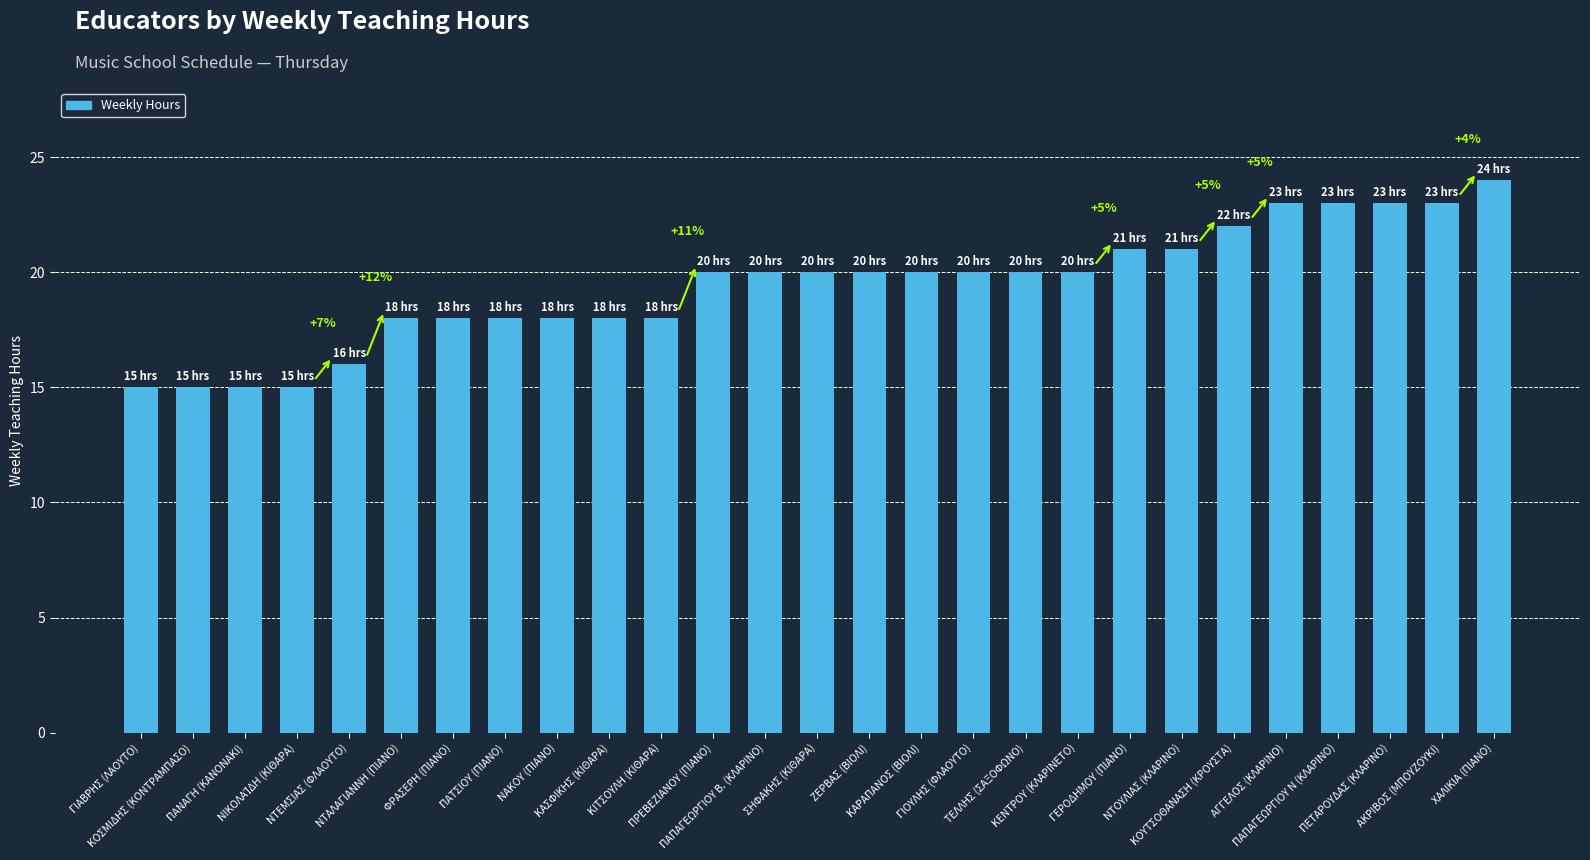

What is the value of the 25th bar from the left?

23